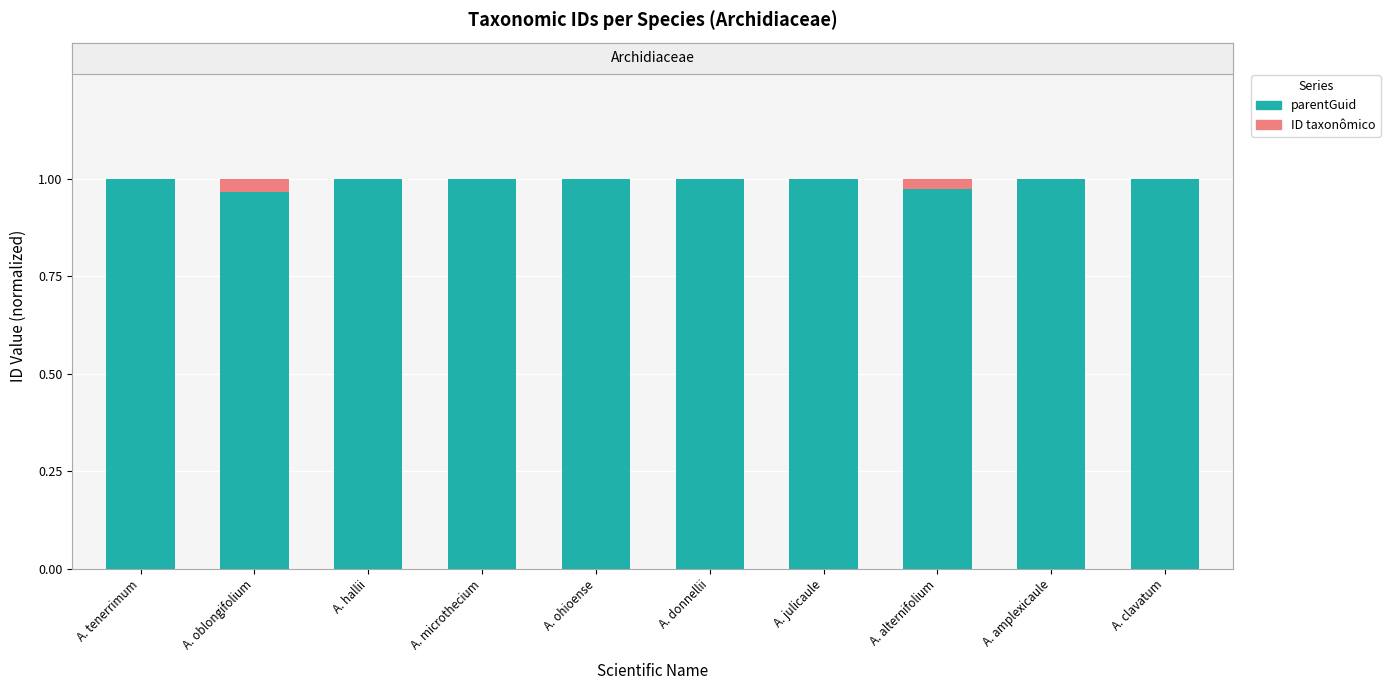

What is the minimum value for parentGuid?

1.0